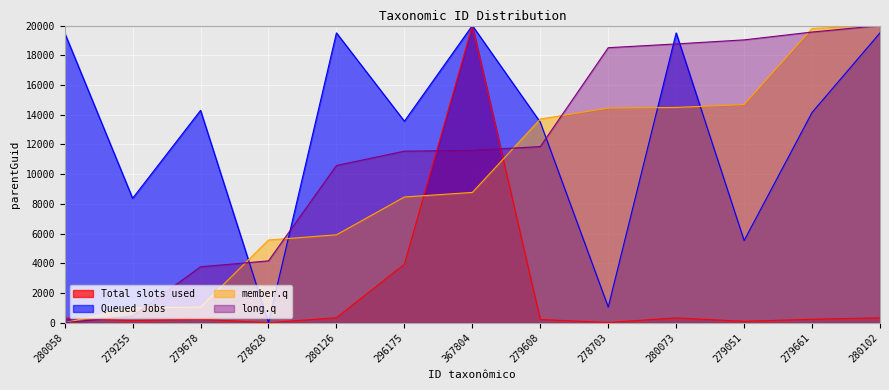

Does the chart display data point markers on the line(s)?

No